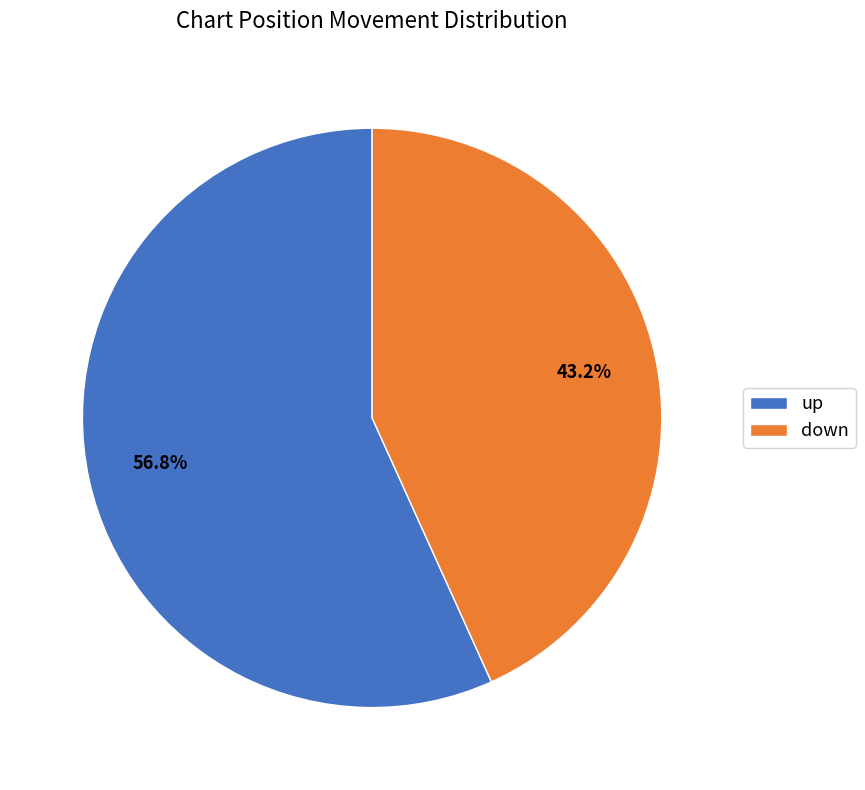

How many slices are in this pie chart?

2